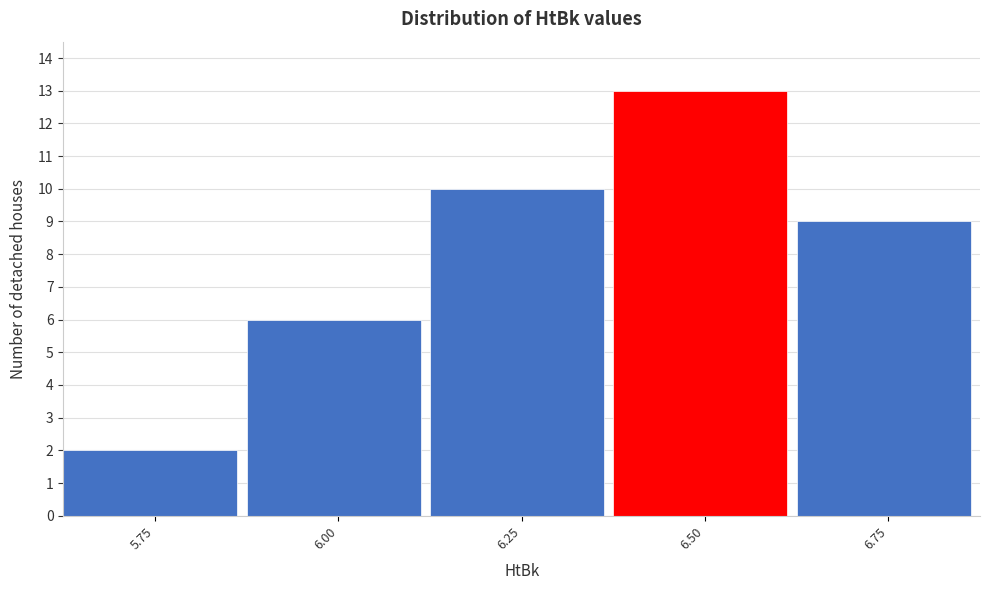

Reading right to left, list all the values displayed in this chart.

9	13	10	6	2